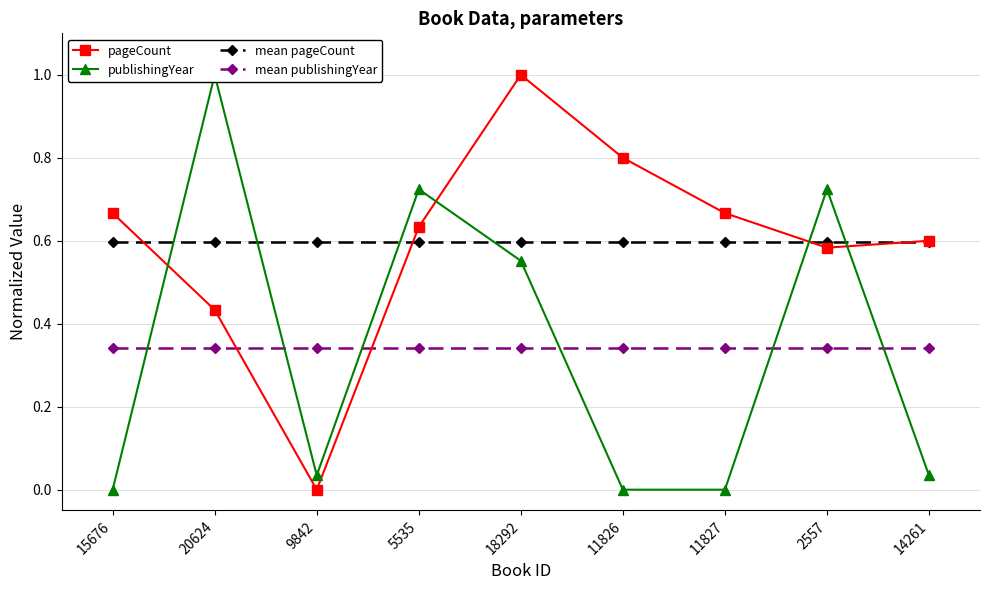

Where do publishingYear and pageCount first cross each other?

15676 and 20624